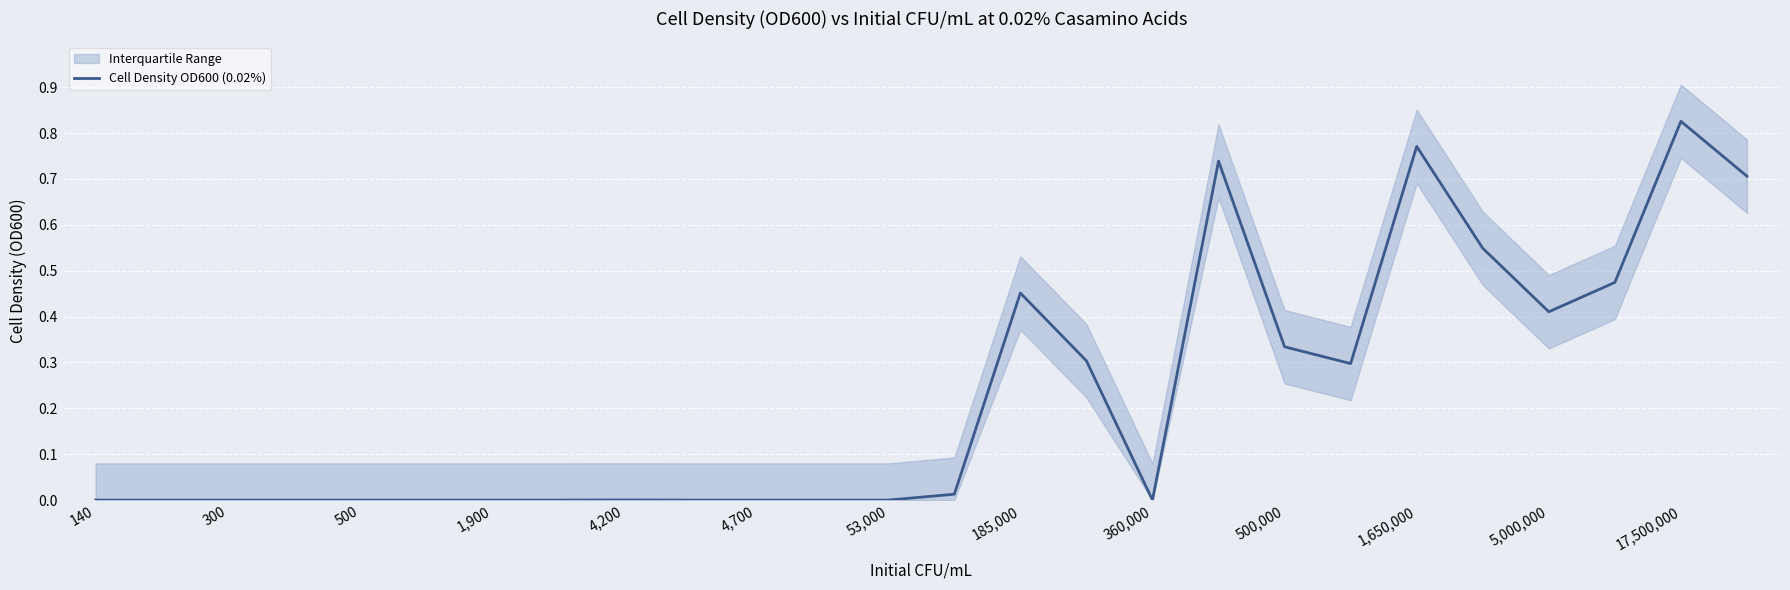

The value of Cell Density OD600 (0.02%) at 53,000 is 0.0. True or false?

True